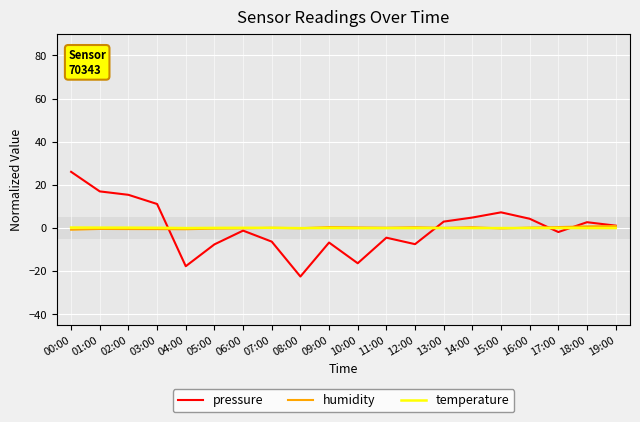

Between 01:00 and 19:00, which series saw the biggest shift?

pressure